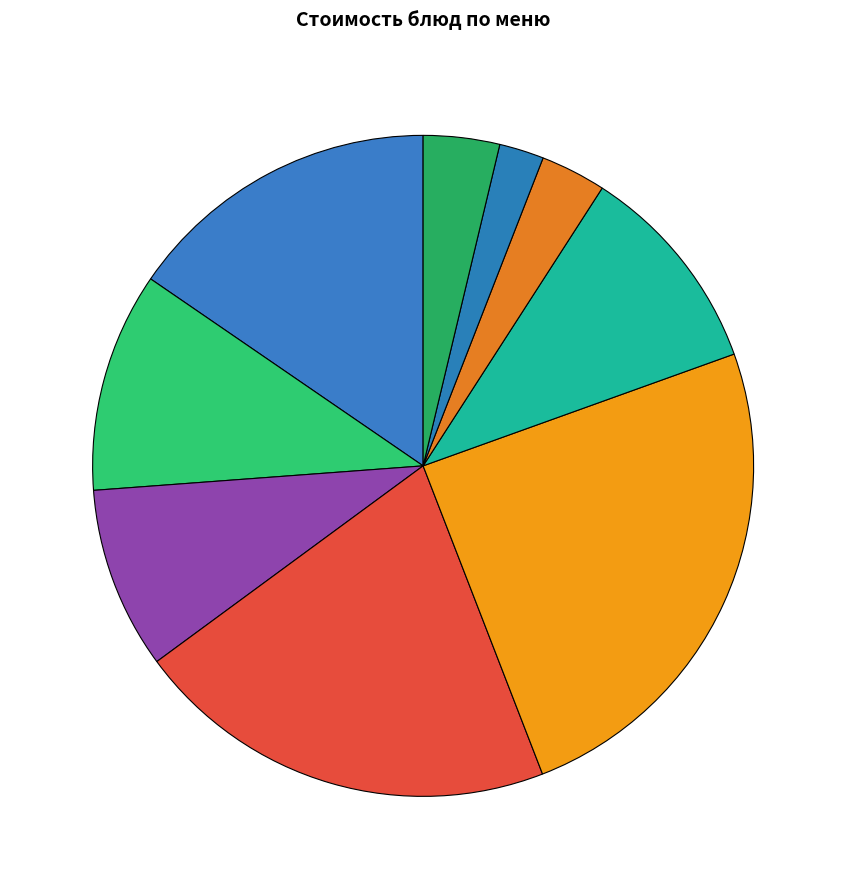

Count the number of slices in the pie.

9